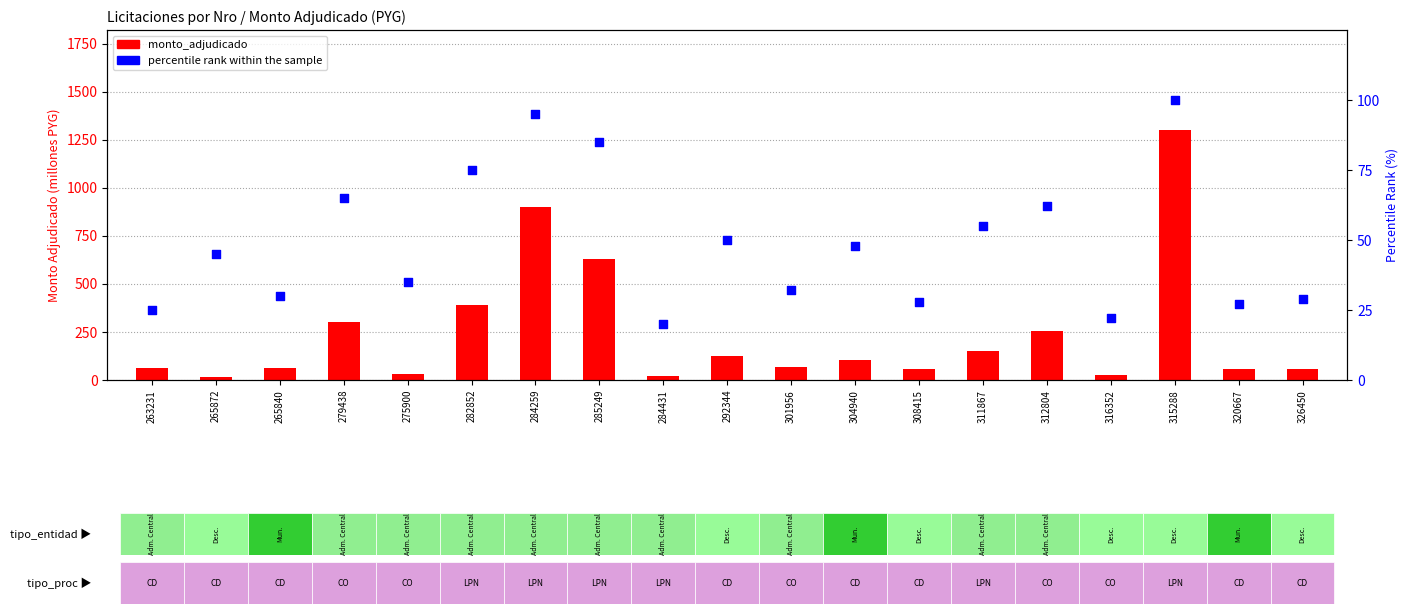

Which series reaches the maximum Y coordinate?

monto_adjudicado (M PYG)